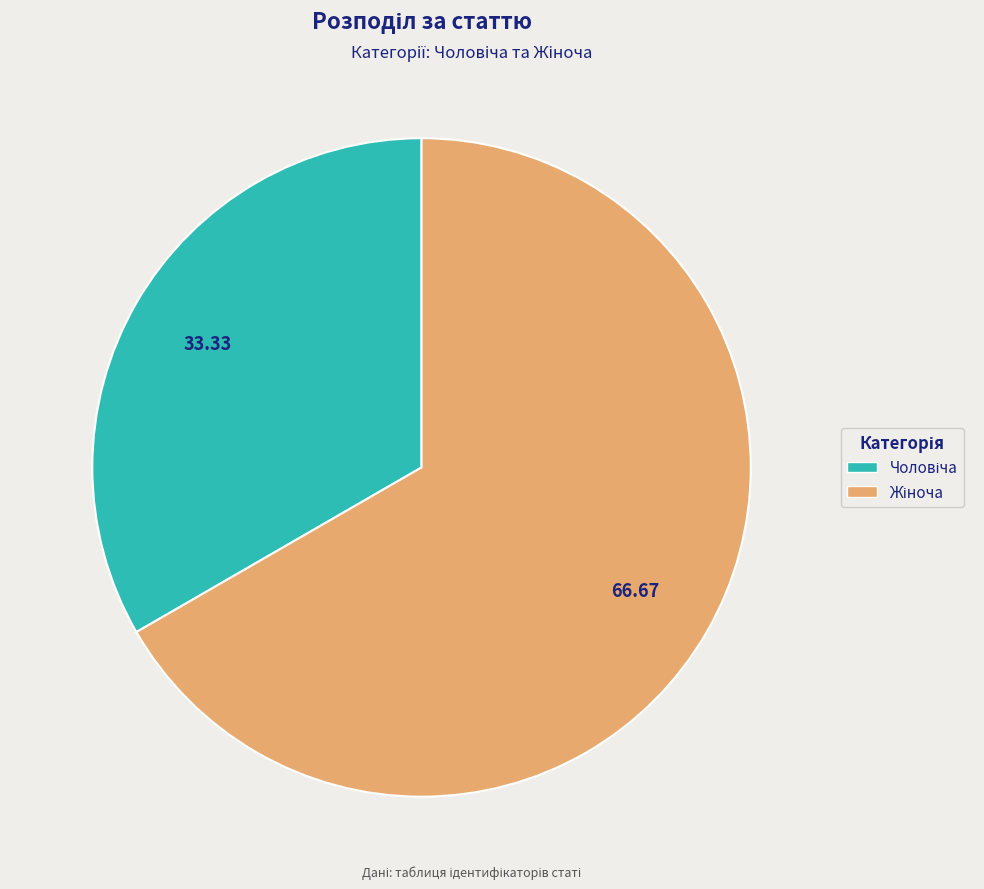

Does any single category account for the majority?

Yes